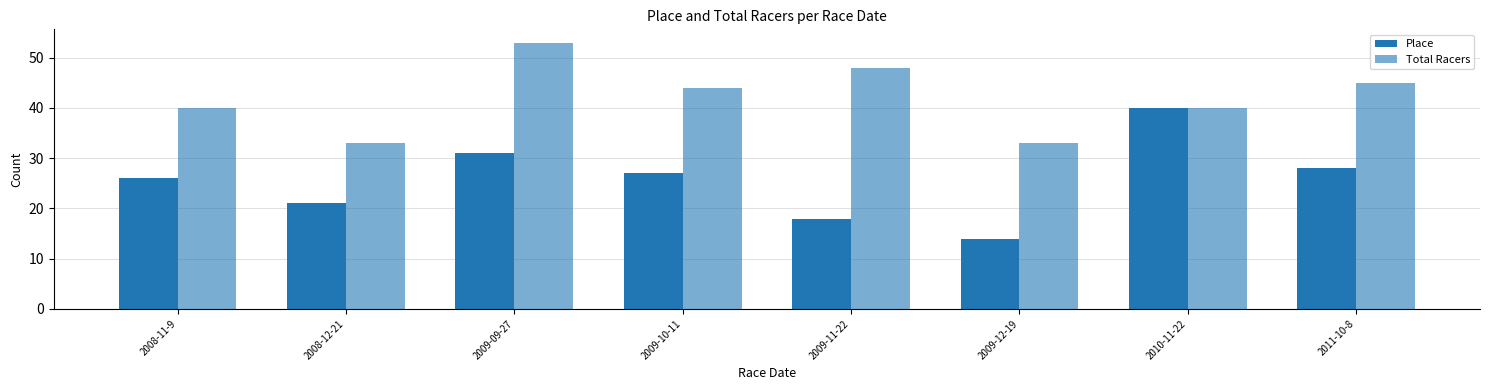

Which category has the lowest value in the Place series?

2009-12-19